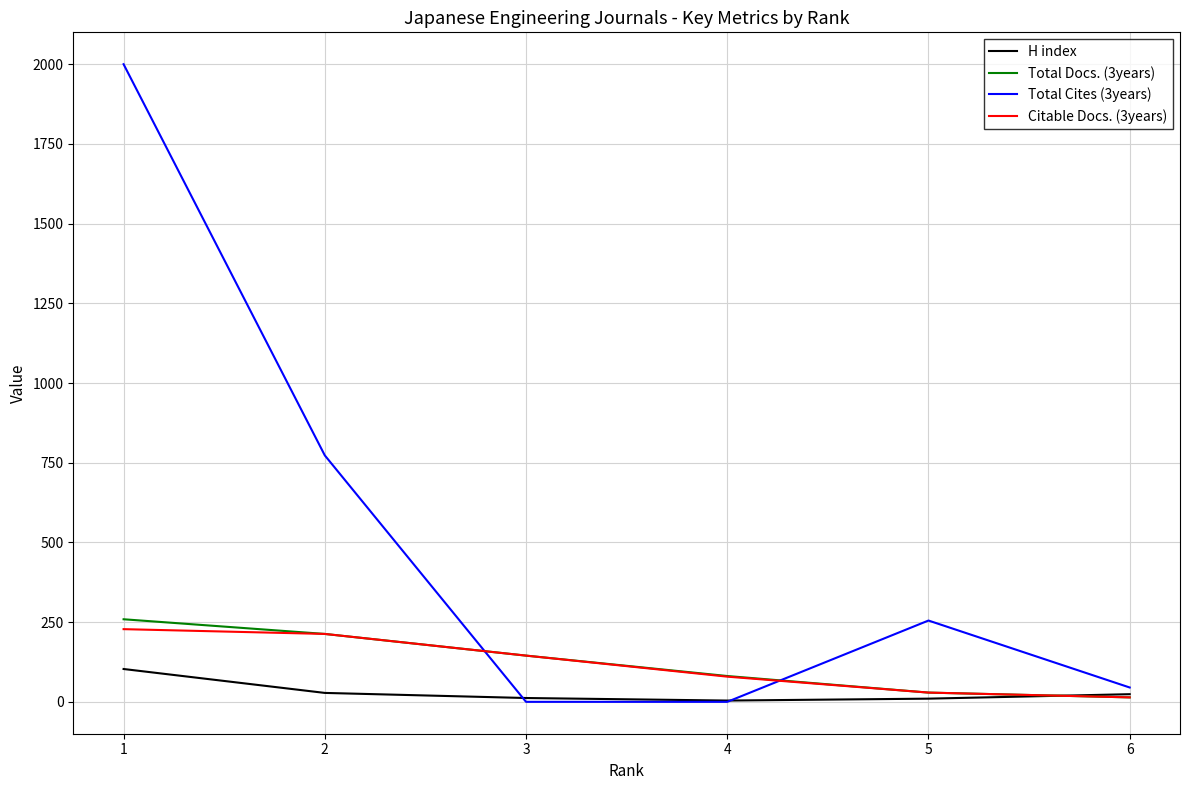

True or false: Total Docs. (3years) has more than 0 interior local peaks.

False